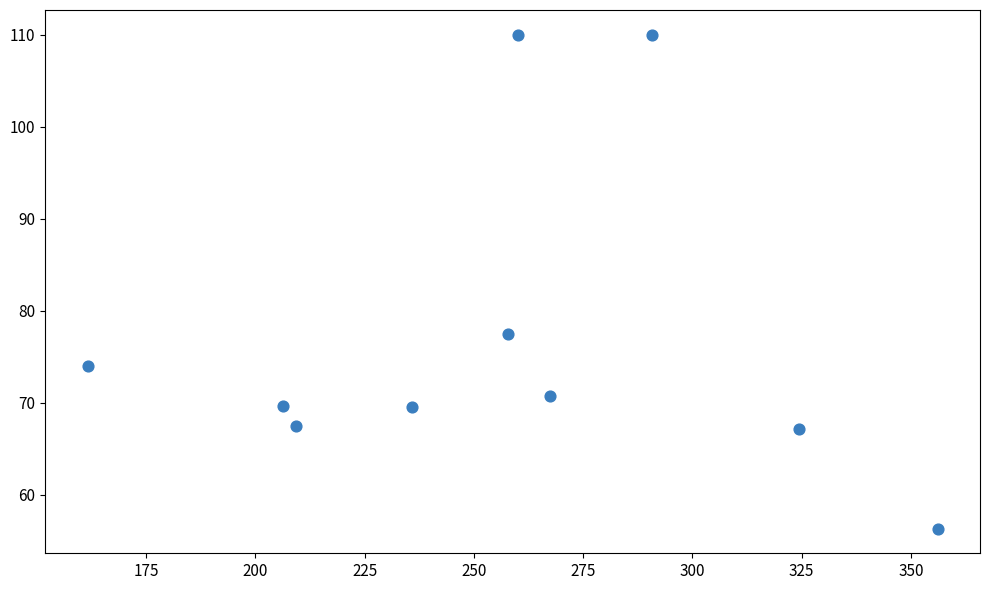

What is the range of X values (max minus min)?

194.5